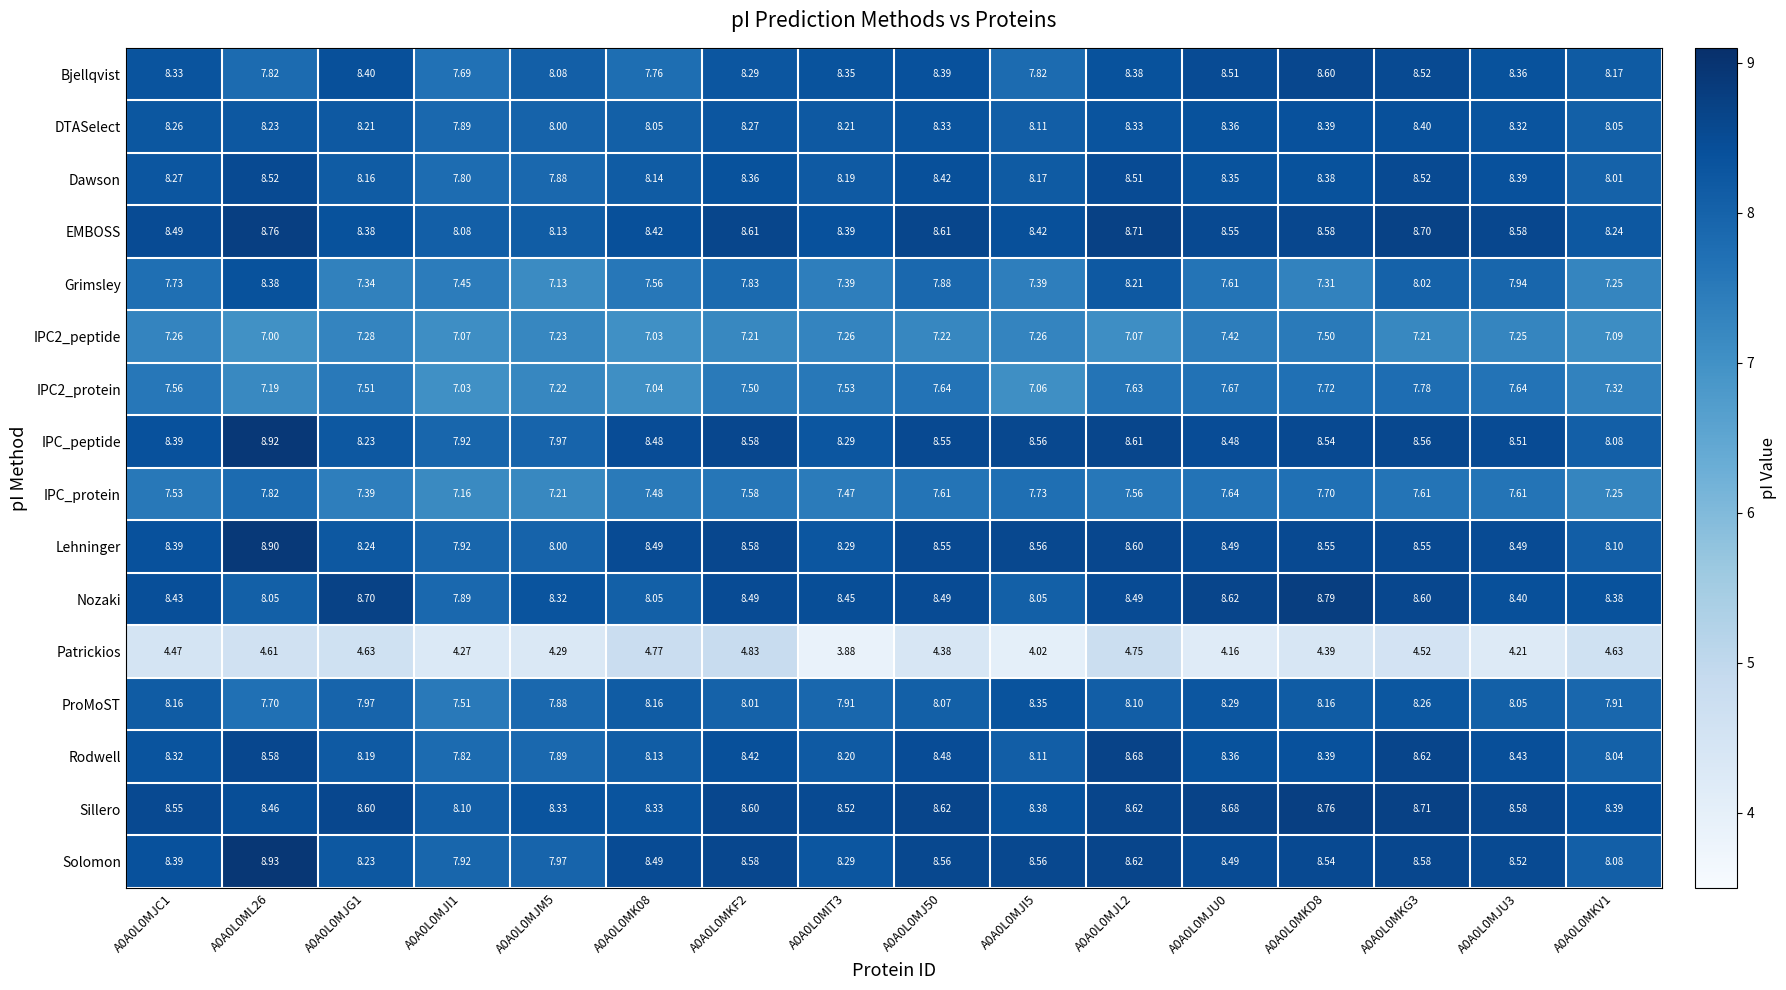

Which series has the largest total across all categories?

Sillero